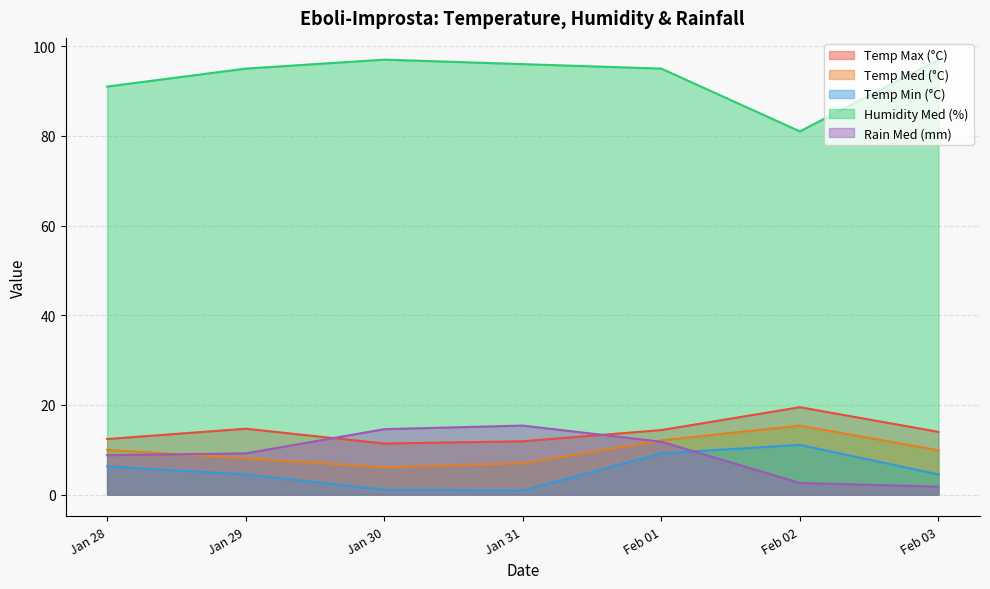

How many data points does each series have?

7